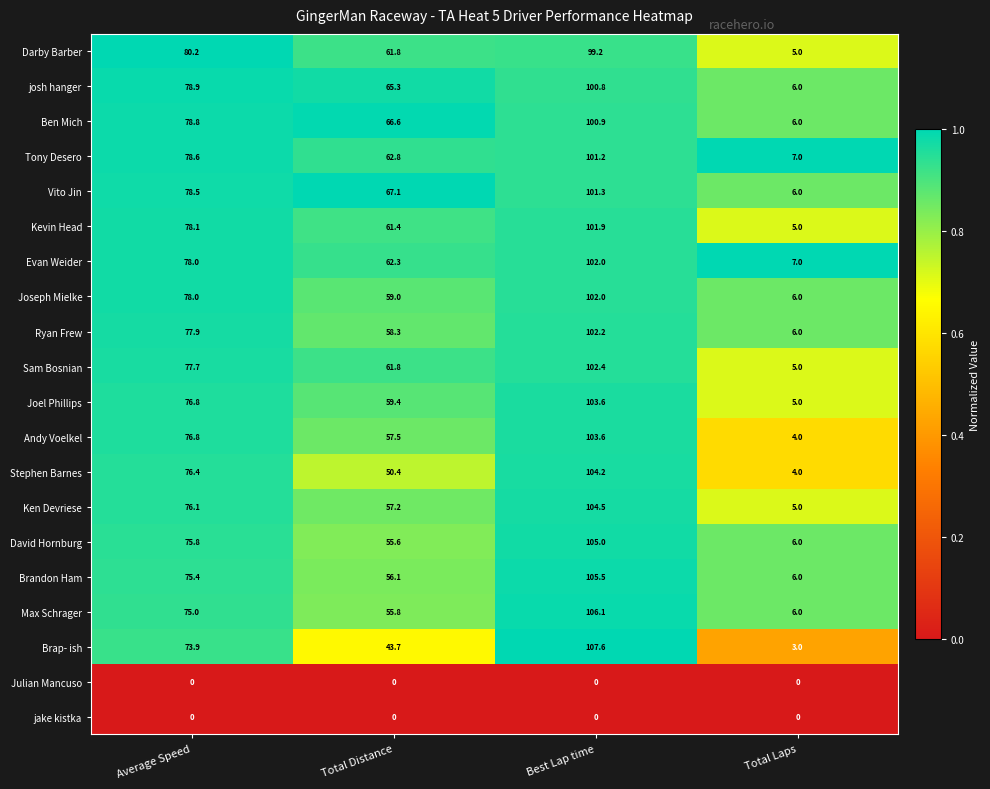

What is the sum of all Sam Bosnian values?

246.9